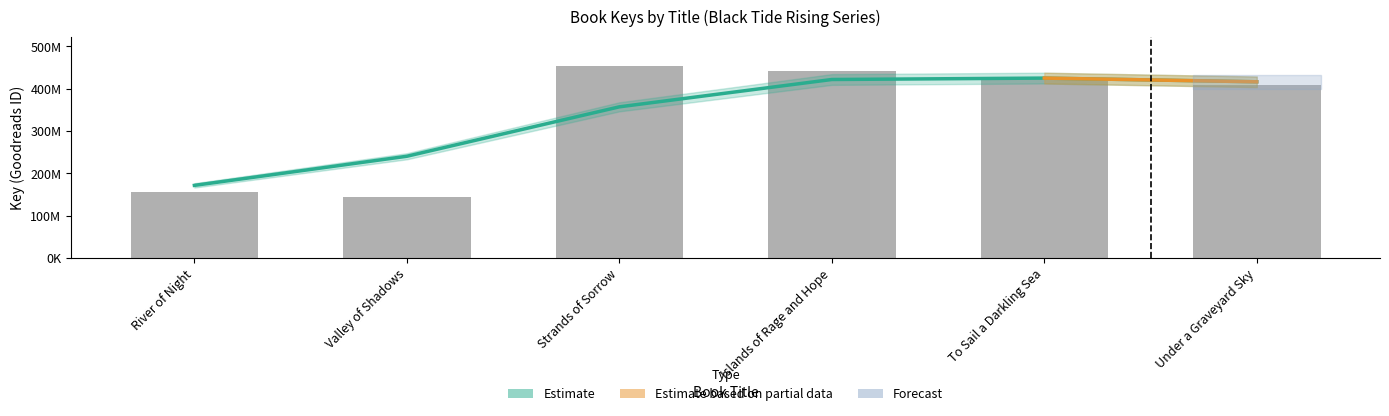

What is the change in value from Strands of Sorrow to Under a Graveyard Sky?

-44954993